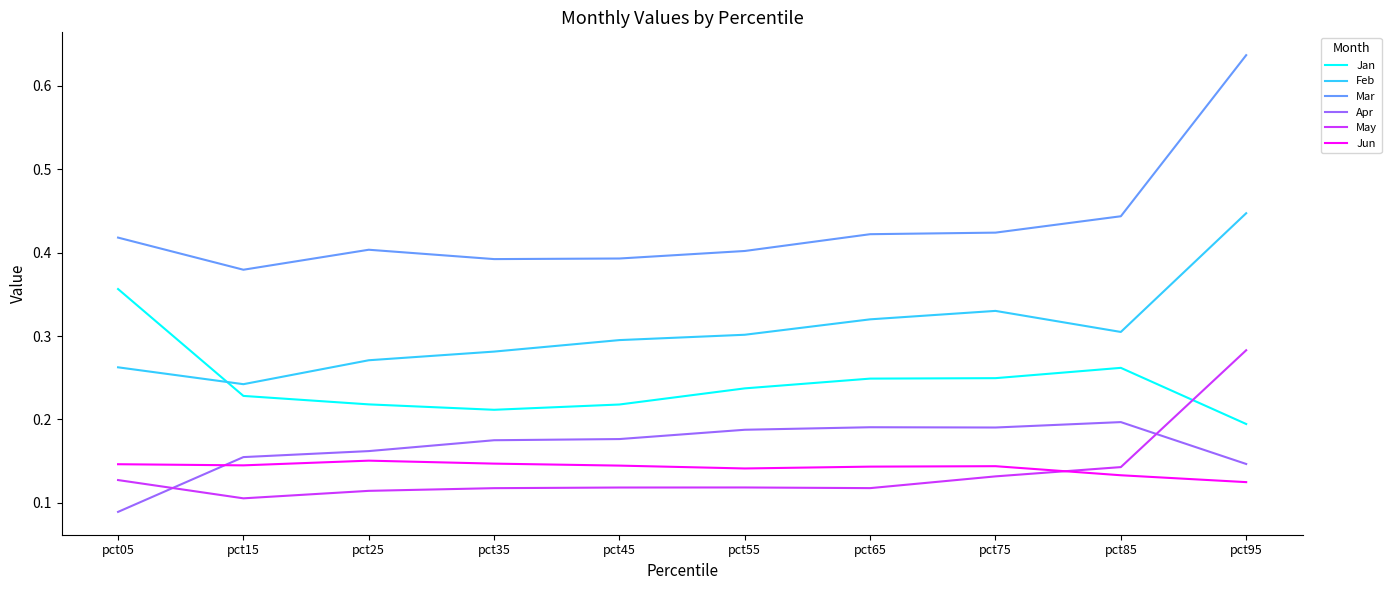

At which label does Mar reach its peak?

pct95